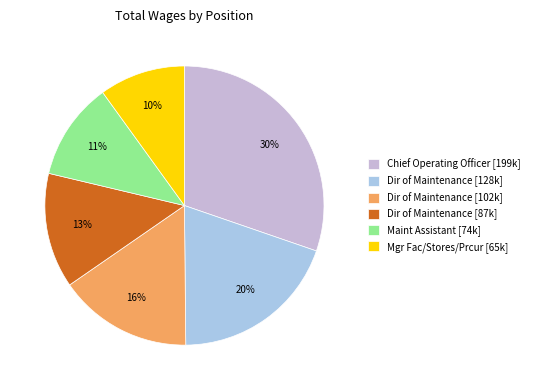

How many slices are in this pie chart?

6